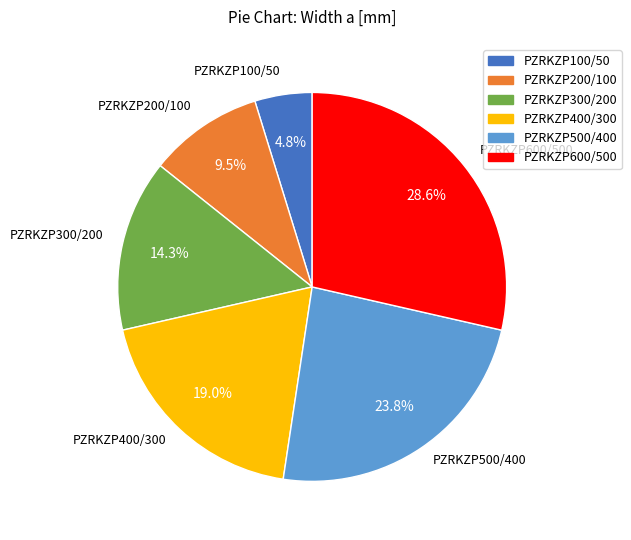

To the nearest percent, what is the difference between the largest and smallest slice percentages?

24%